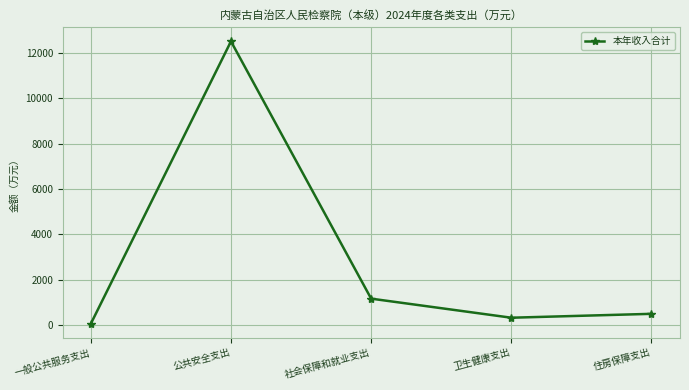

What is the label of the 5th point from the left?

住房保障支出